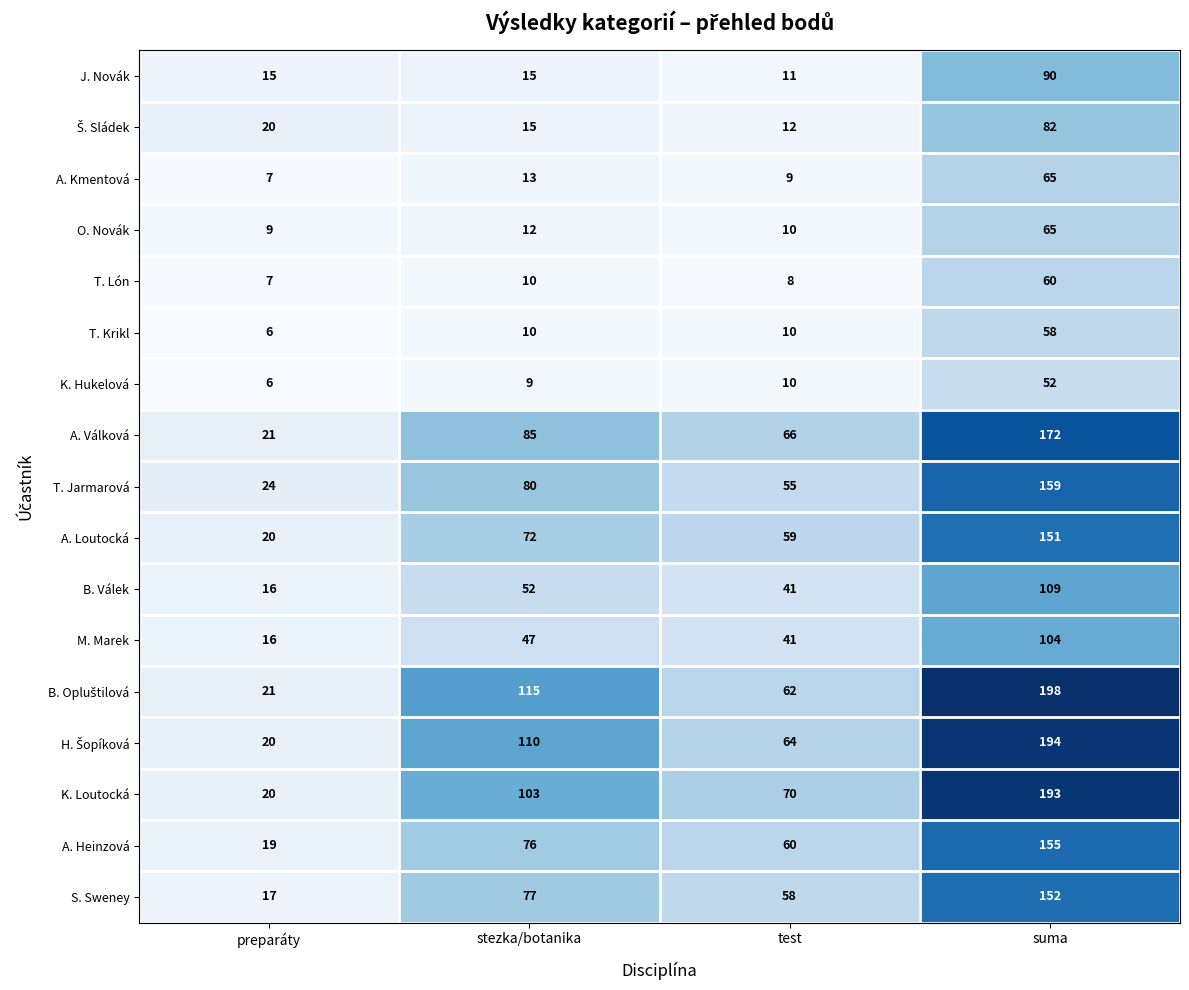

List the labels in order of K. Loutocká value, largest first.

suma, stezka/botanika, test, preparáty